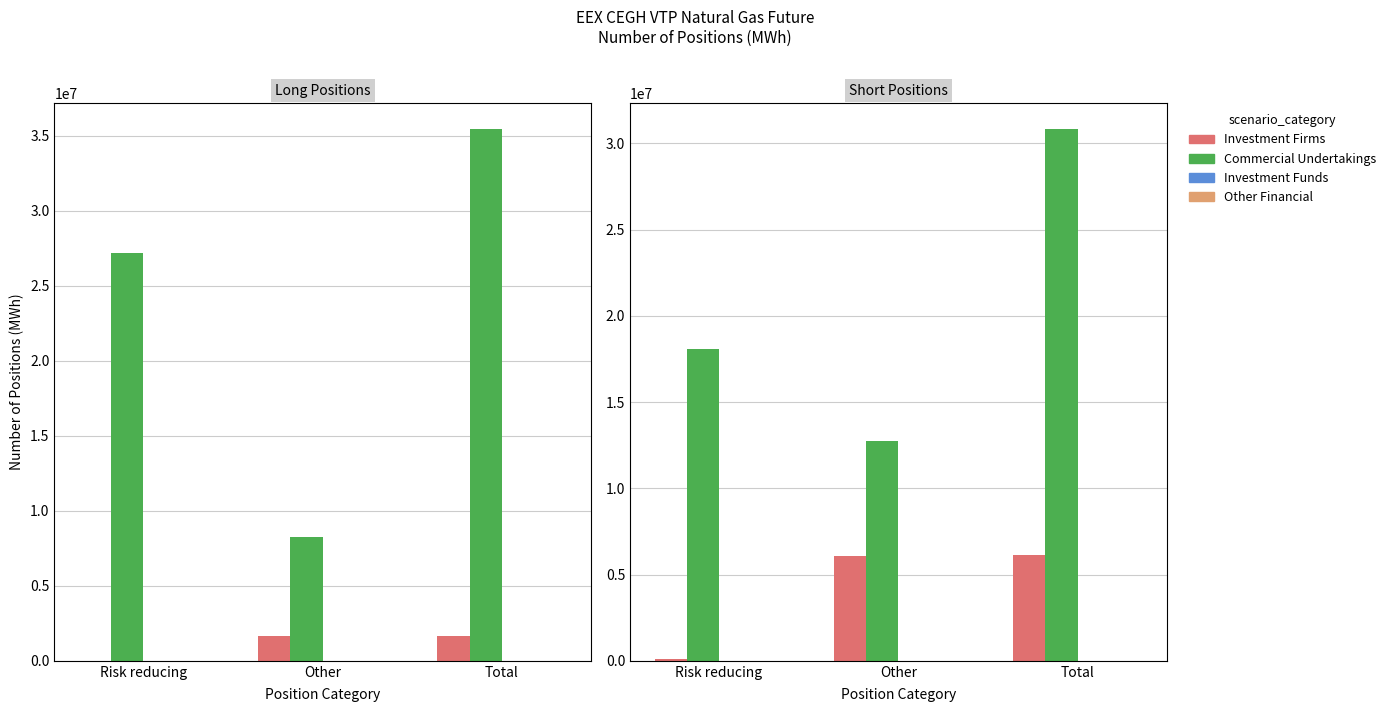

Are the bars horizontal?

No